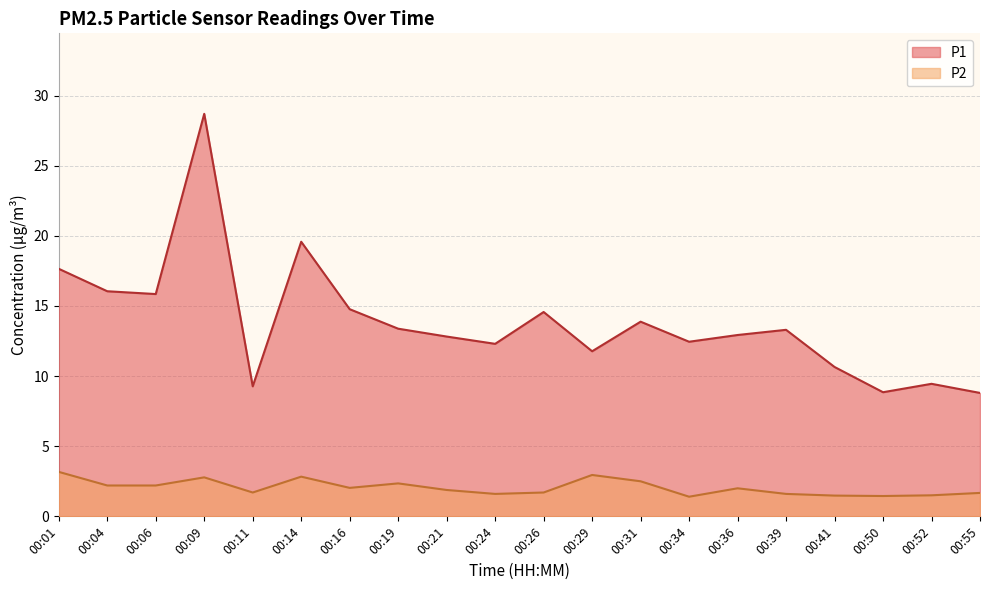

What is the value of the P1 point at the 3rd from the left?

15.8